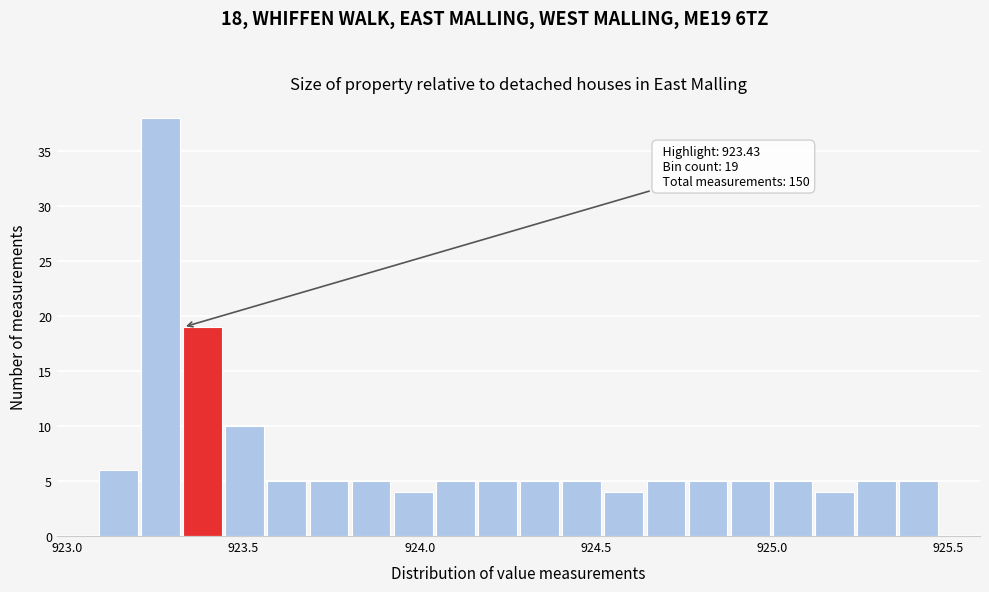

Read against the x-axis, roughly where is the centre of the tallest bar?

923.25